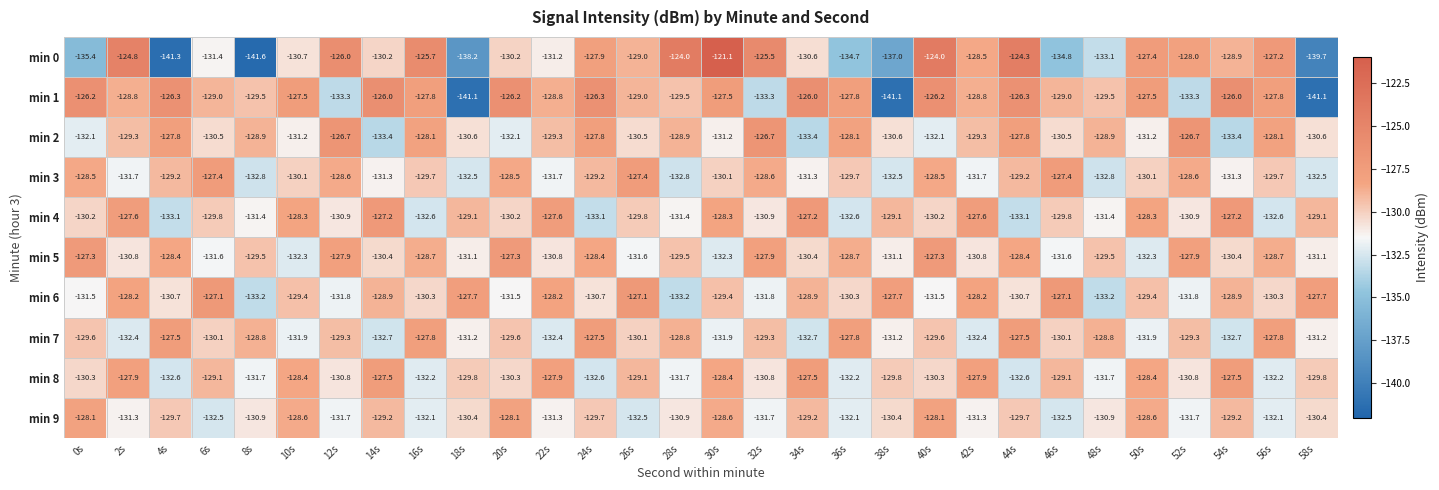

What is the difference between the maximum and second lowest values in the min 8 series?

5.1